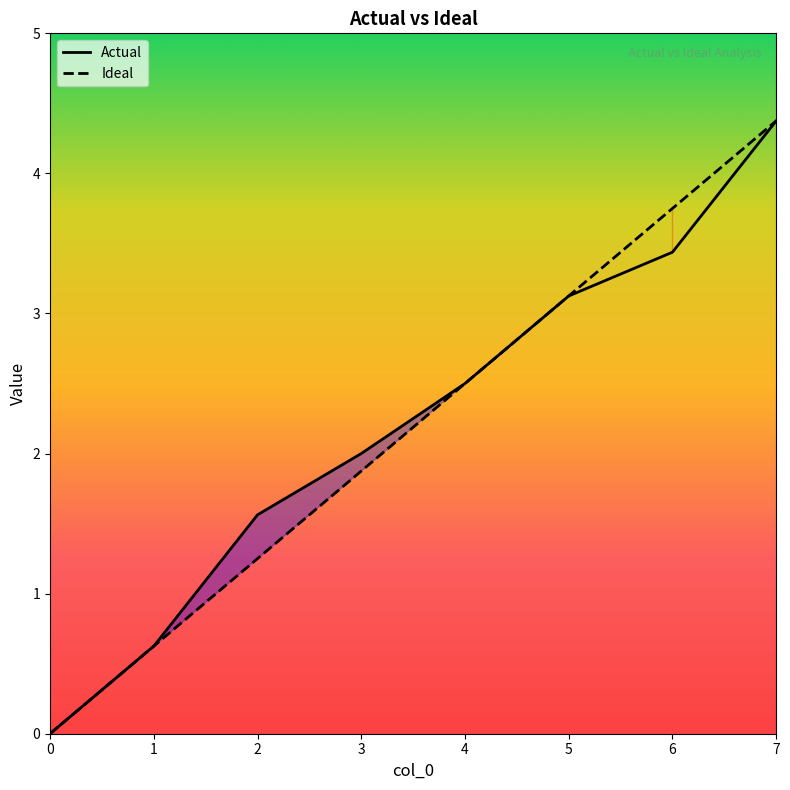

Where is Ideal nearest to the value 2?

3